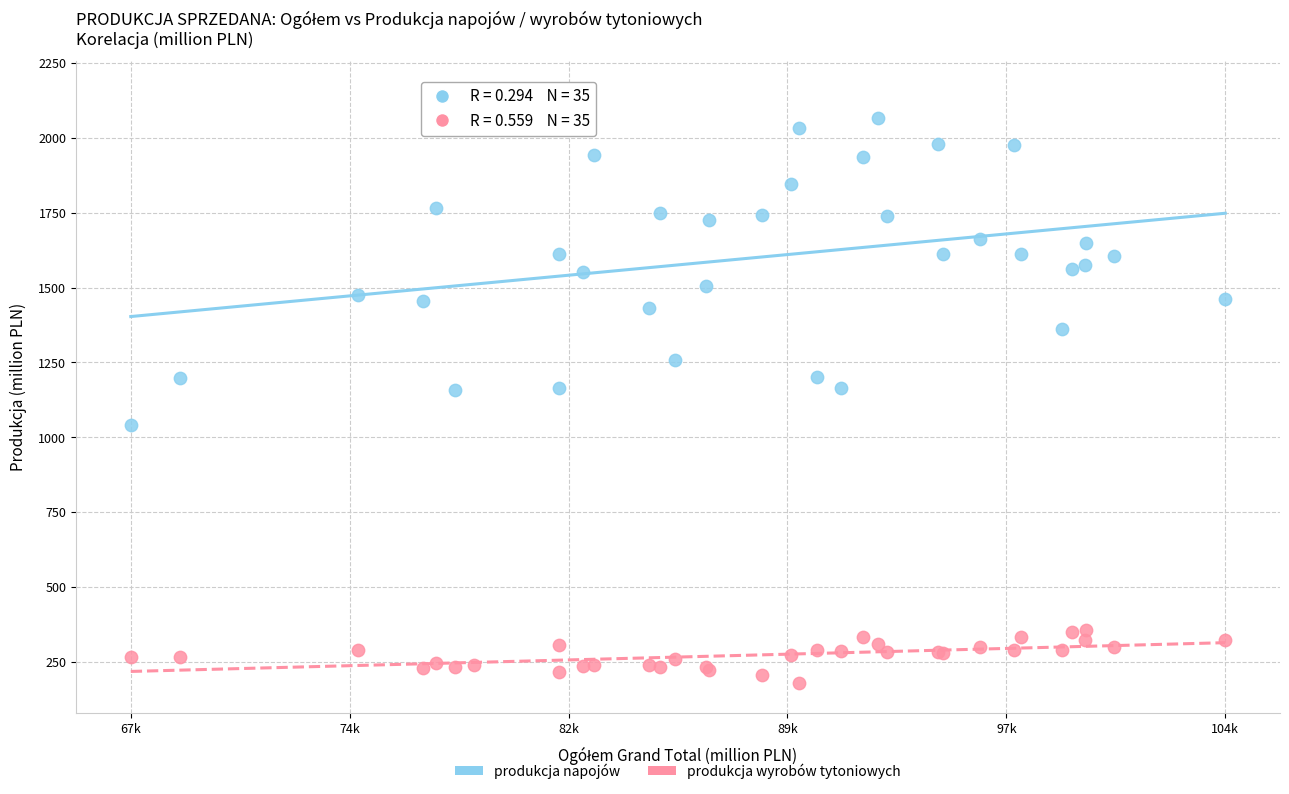

Which series has the widest spread of Y values?

produkcja napojów